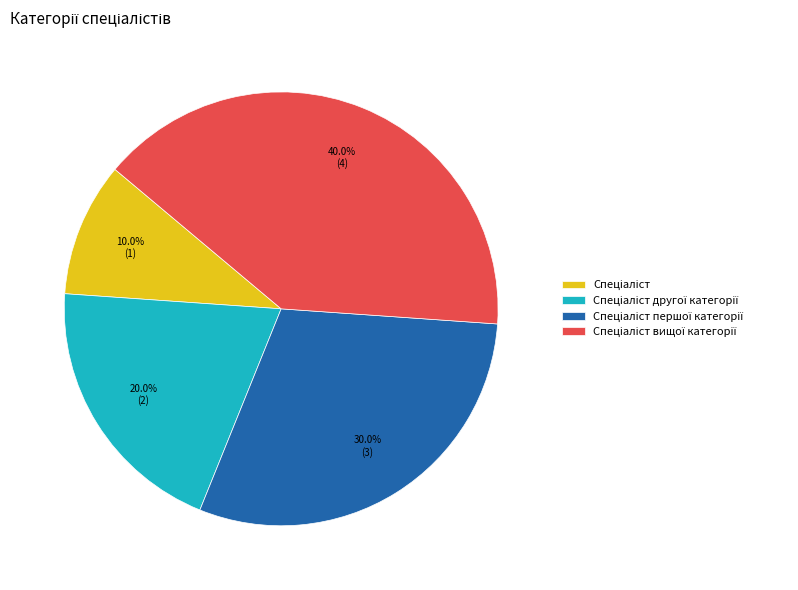

Is there any slice that represents more than half of the pie?

No